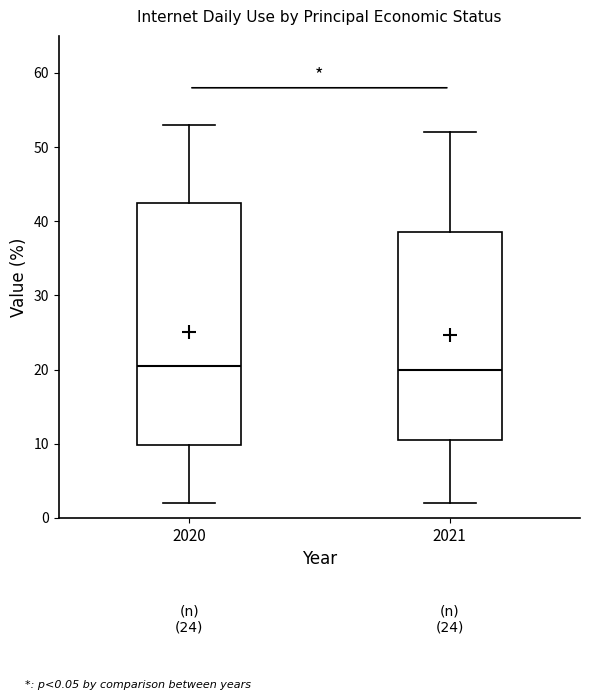

Reading left to right, transcribe this box plot: for each box, give where its median line is, the range the box spans, and where its two whiskers end, as read against the y-axis. The values are not printed on the chart, so give them approximately, as read against the axis.

2020: median 21, box 10 to 43, whiskers 2 to 53
2021: median 20, box 11 to 39, whiskers 2 to 52